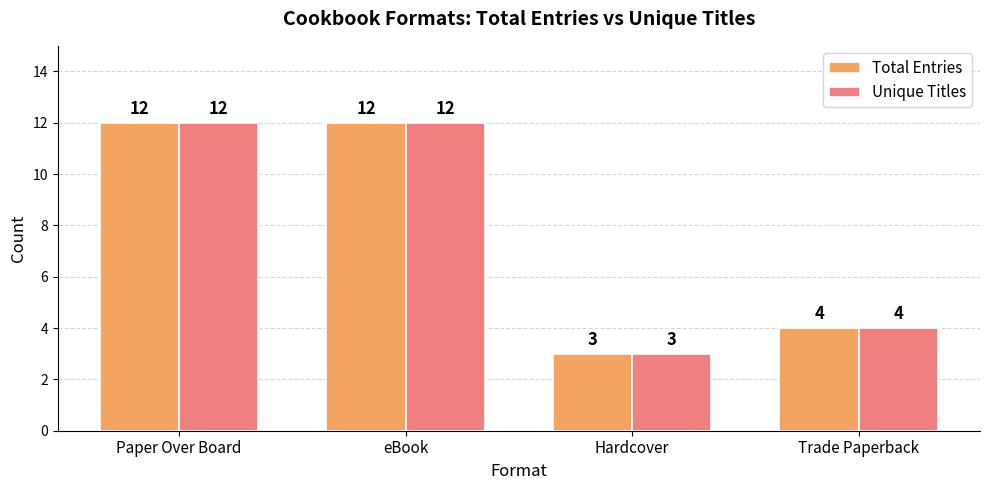

At which label is Total Entries closest to 7?

Trade Paperback